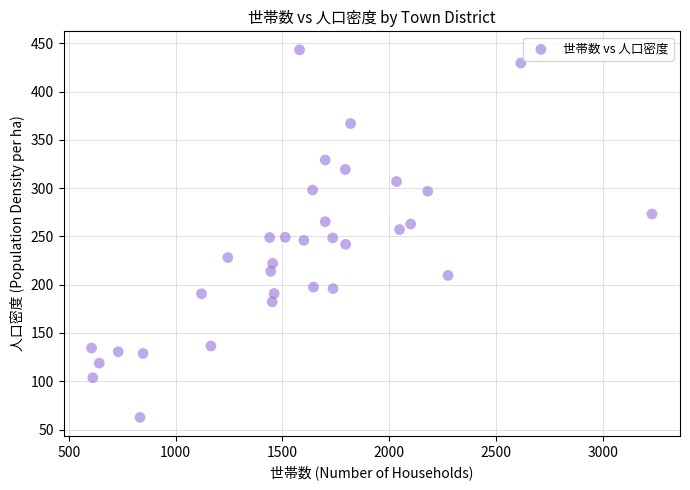

What is the range of Y values (max minus min)?

380.9